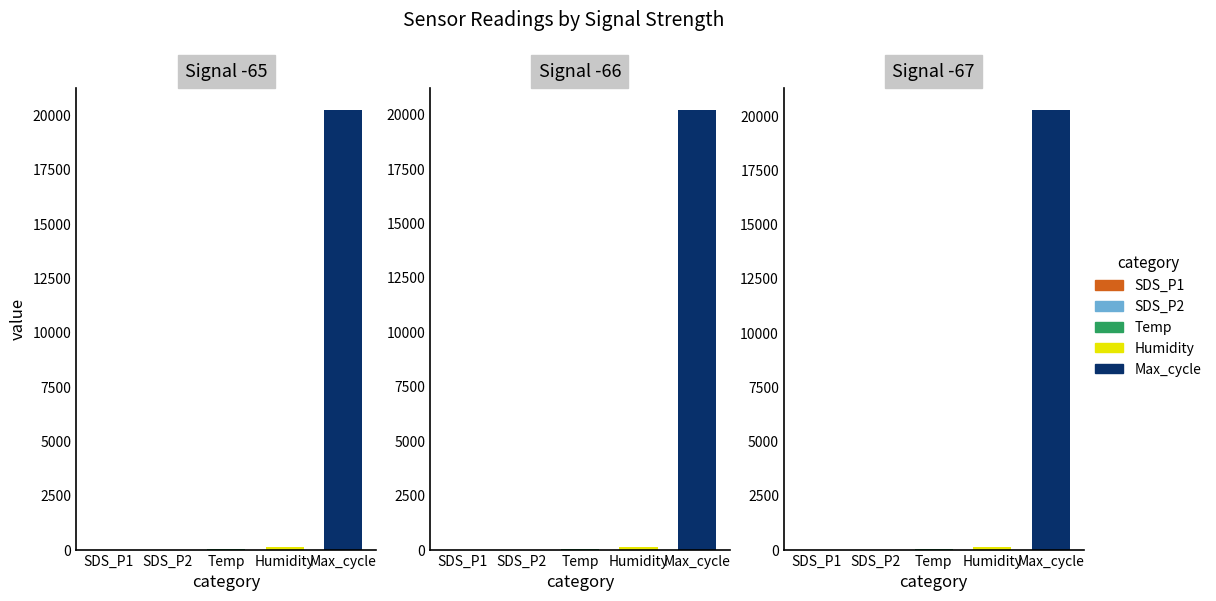

At 0, list the series in order from largest to smallest.

Max_cycle, Humidity, Temp, SDS_P1, SDS_P2